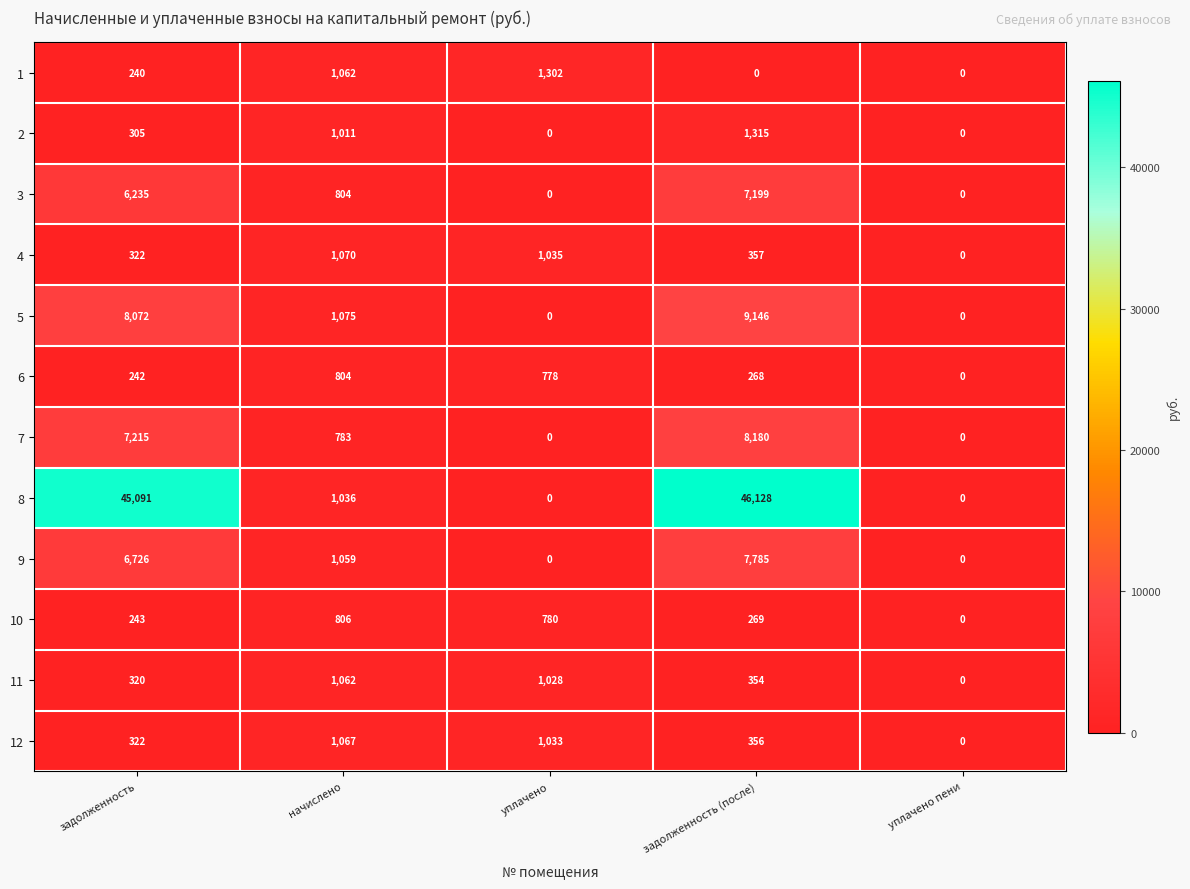

What is the average value of the 10 series?

420